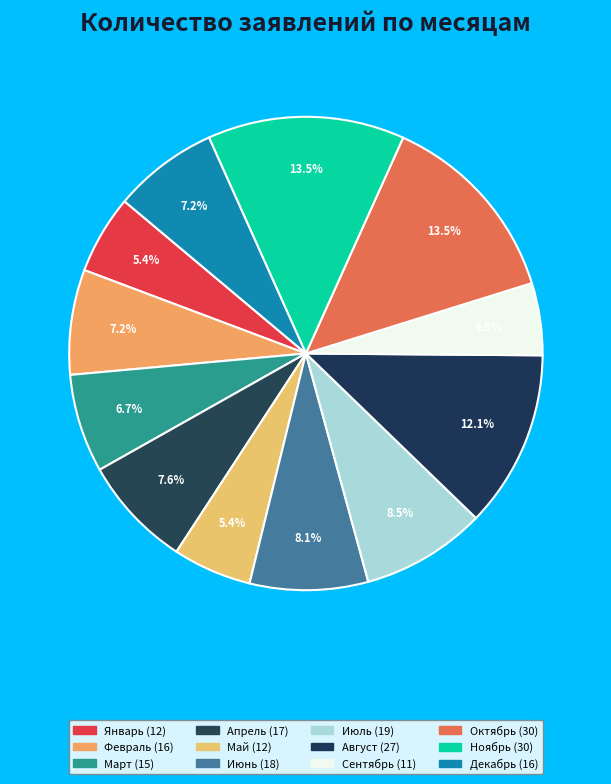

What percentage do Июль and Декабрь together represent?

15.7%